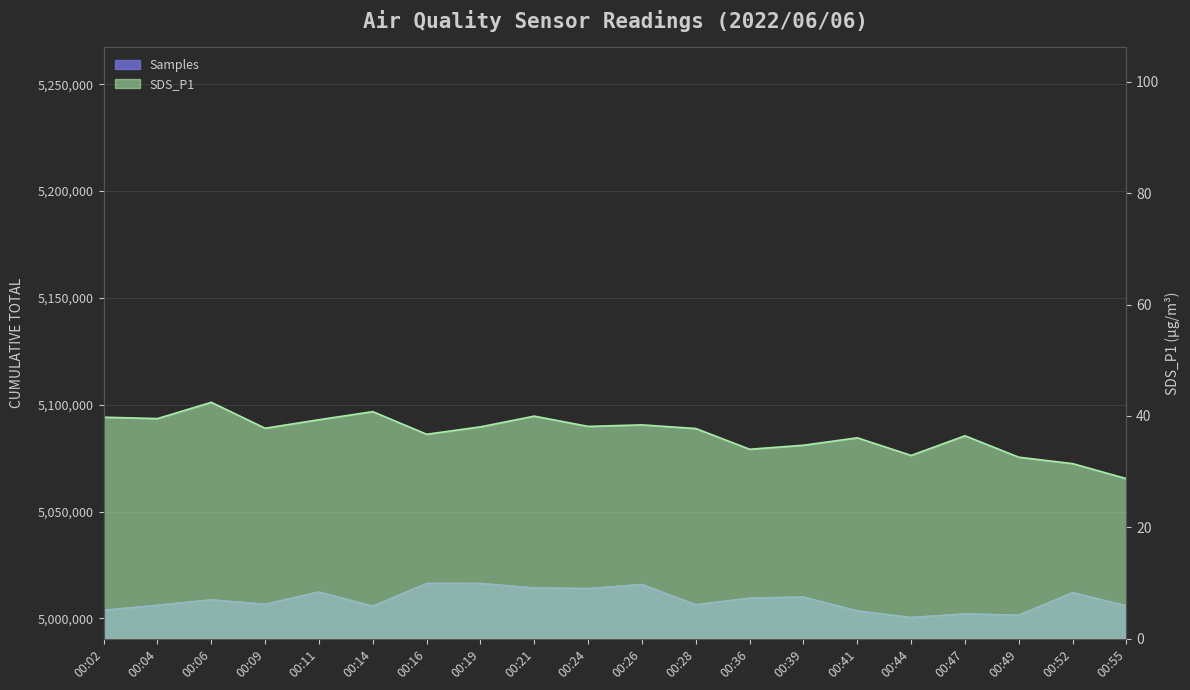

The value of Samples at 00:14 is 1543622.4. True or false?

False